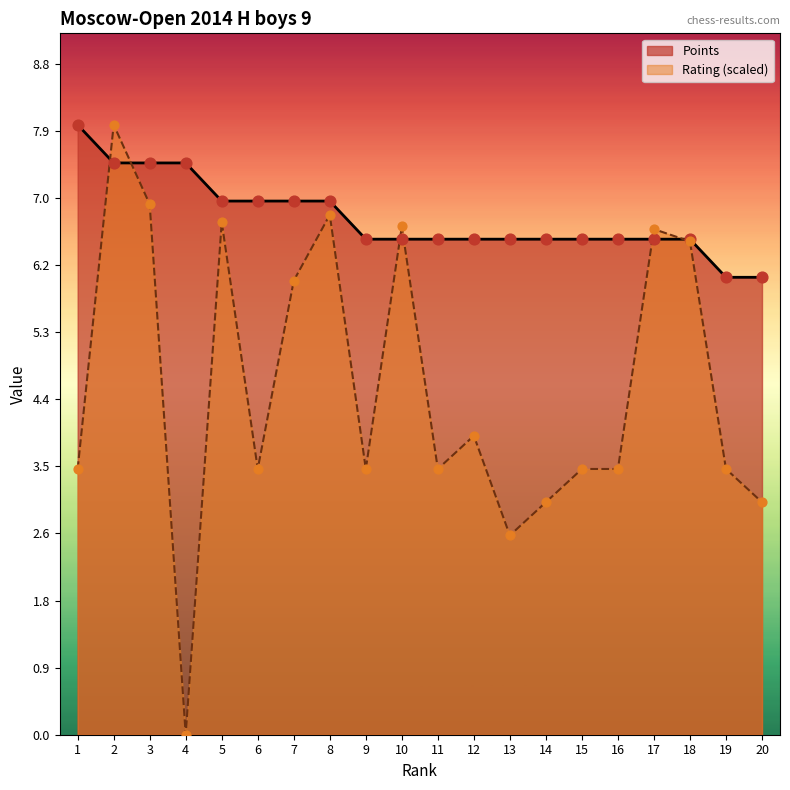

Which series has the widest spread of Y values?

Rating